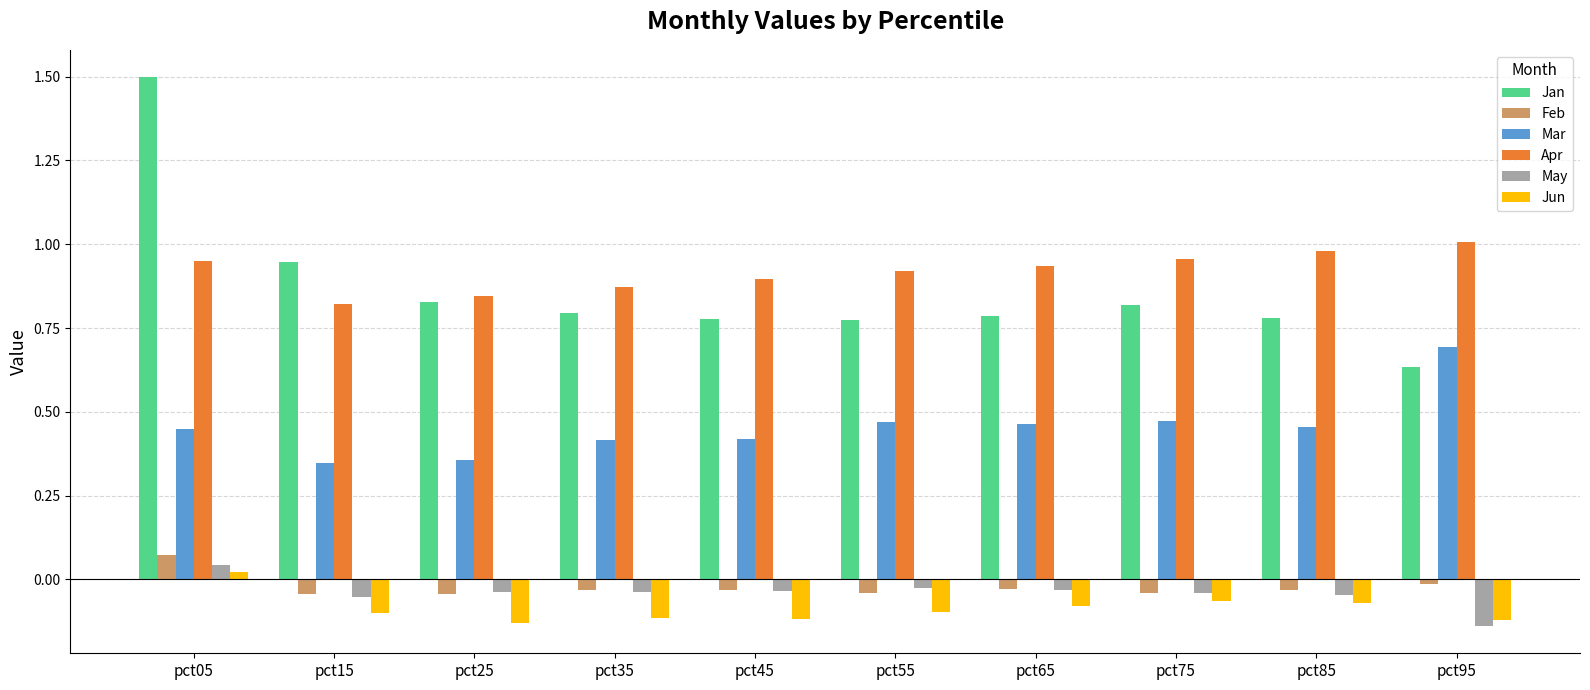

List the series in order of their peak value, lowest first.

Jun, May, Feb, Mar, Apr, Jan